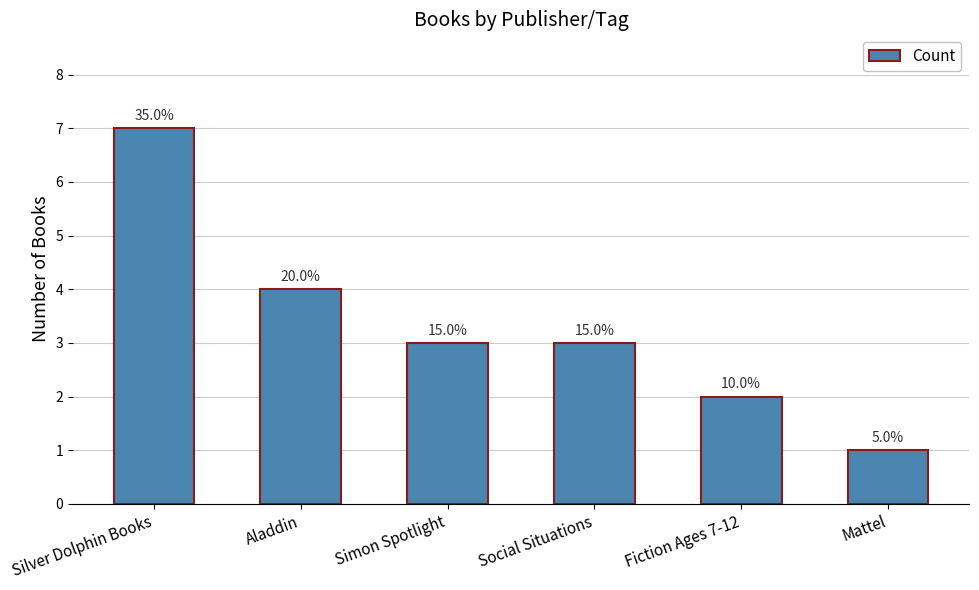

How many bars are there in total?

6